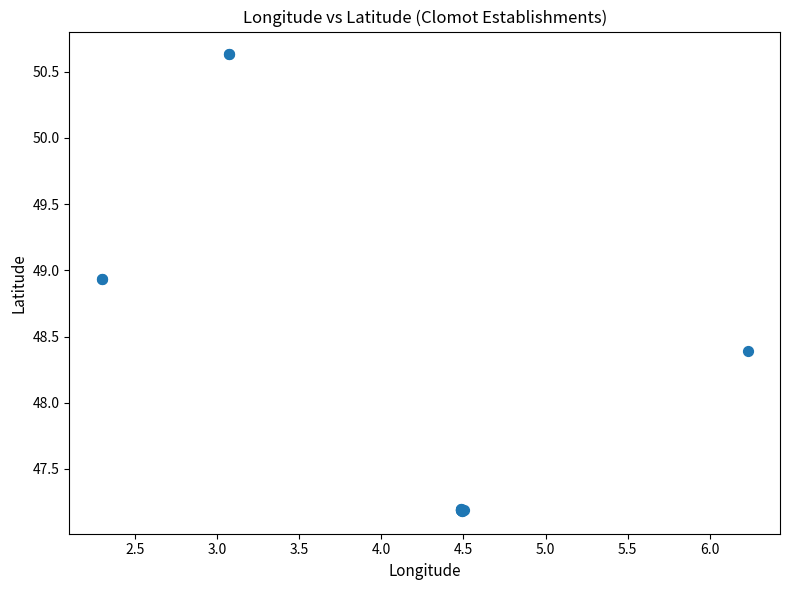

What Y value in the scatter plot is closest to 48?

48.4